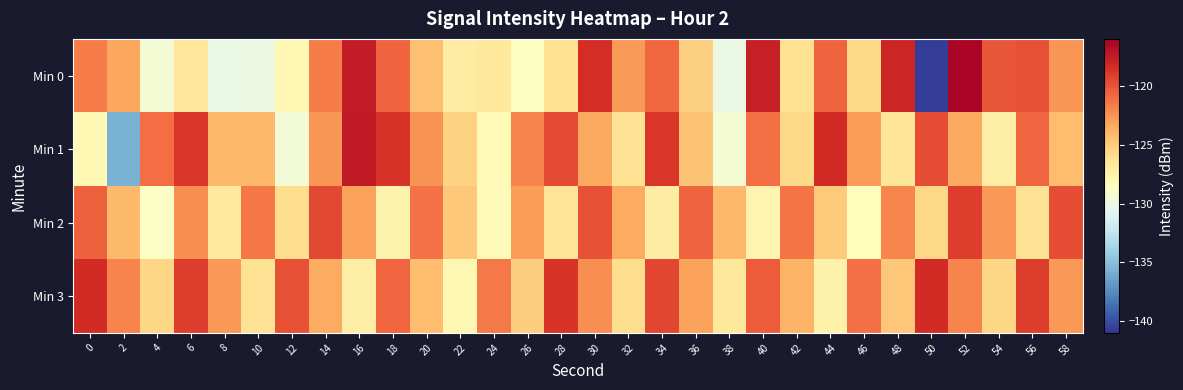

Reading left to right, extract all data points from this chart.

Min 0: 0=-121.6	2=-123.3	4=-129.4	6=-126.6	8=-130.1	10=-130.0	12=-128.0	14=-121.6	16=-117.5	18=-120.7	20=-124.4	22=-126.9	24=-126.7	26=-128.6	28=-126.1	30=-118.4	32=-122.8	34=-120.9	36=-125.3	38=-130.1	40=-117.7	42=-126.1	44=-120.6	46=-125.6	48=-118.0	50=-140.7	52=-116.4	54=-120.1	56=-119.9	58=-122.6
Min 1: 0=-128.0	2=-135.7	4=-121.0	6=-118.8	8=-124.1	10=-124.0	12=-129.5	14=-122.6	16=-117.4	18=-118.7	20=-122.5	22=-125.3	24=-128.1	26=-121.9	28=-119.7	30=-123.4	32=-126.2	34=-118.8	36=-124.6	38=-129.3	40=-121.1	42=-125.7	44=-118.3	46=-122.9	48=-126.5	50=-119.8	52=-123.4	54=-127.1	56=-120.7	58=-124.3
Min 2: 0=-120.5	2=-124.2	4=-128.7	6=-122.3	8=-126.8	10=-121.4	12=-125.9	14=-119.6	16=-123.1	18=-127.6	20=-121.2	22=-124.8	24=-128.3	26=-122.9	28=-126.4	30=-120.0	32=-123.5	34=-127.0	36=-120.6	38=-124.1	40=-127.7	42=-121.3	44=-124.9	46=-128.4	48=-122.0	50=-125.6	52=-119.1	54=-122.7	56=-126.2	58=-119.8
Min 3: 0=-118.3	2=-121.9	4=-125.5	6=-119.1	8=-122.7	10=-126.3	12=-119.9	14=-123.5	16=-127.1	18=-120.7	20=-124.3	22=-127.9	24=-121.5	26=-125.1	28=-118.7	30=-122.3	32=-125.9	34=-119.5	36=-123.1	38=-126.7	40=-120.3	42=-123.9	44=-127.5	46=-121.1	48=-124.7	50=-118.3	52=-121.9	54=-125.5	56=-119.1	58=-122.7